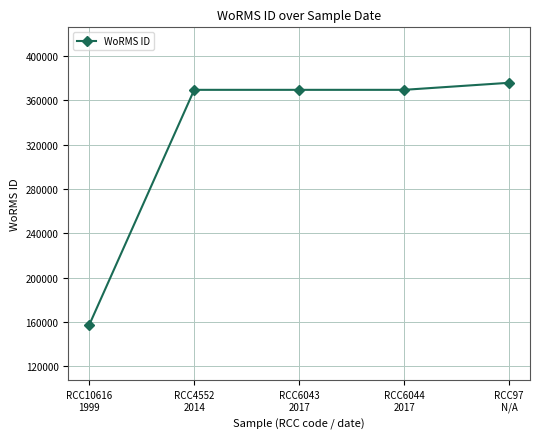

What position from the right is RCC4552
2014?

4